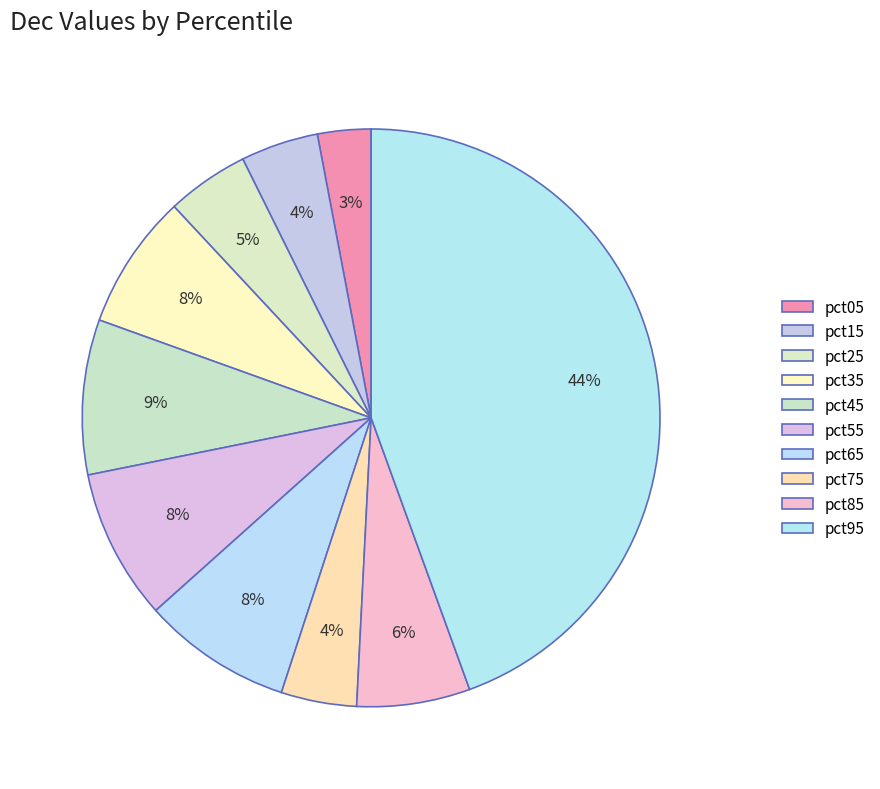

Is the sum of pct15 and pct65 greater than half?

No